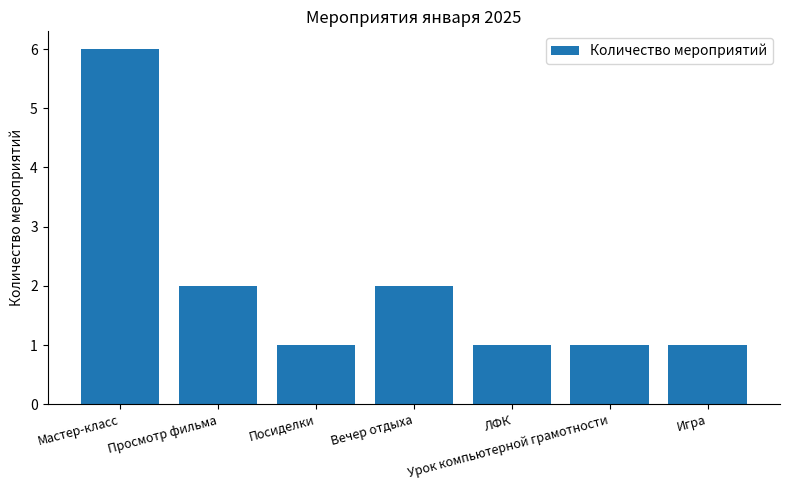

Read the value at Игра.

1